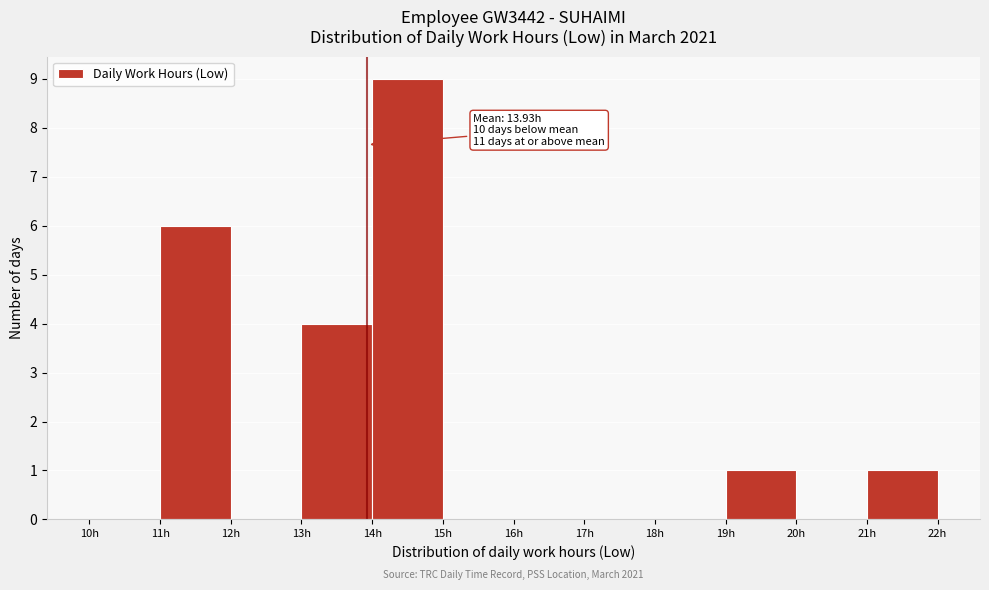

Which range on the x-axis has the tallest bar?

14 to 15